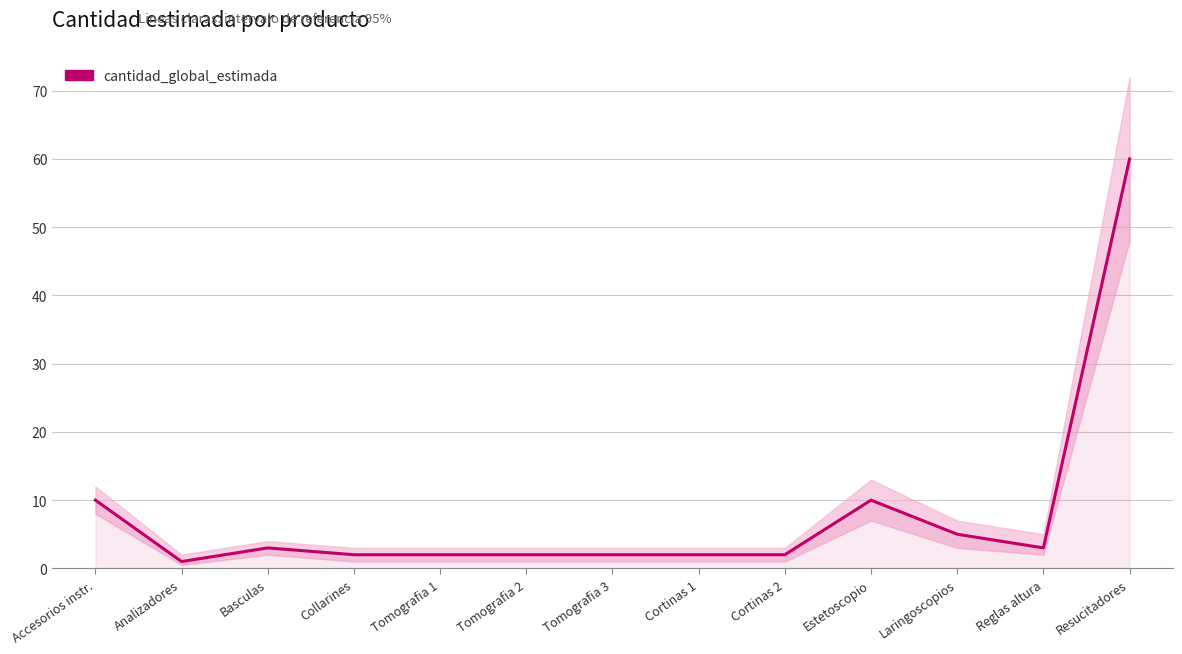

Reading left to right, list all the values displayed in this chart.

10	1	3	2	2	2	2	2	2	10	5	3	60